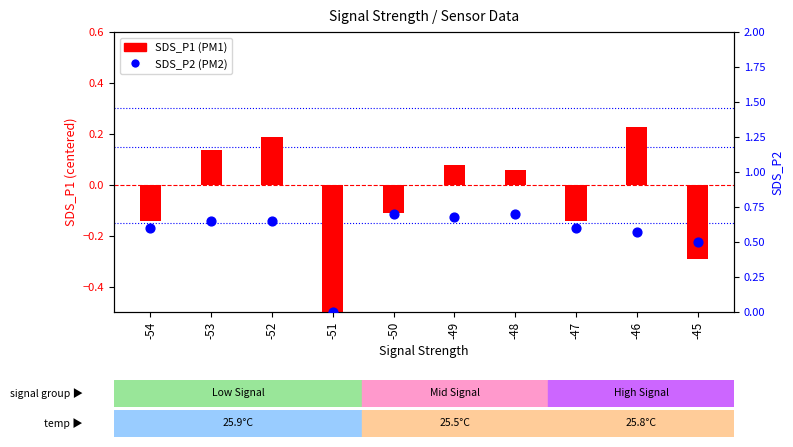

Which series has the widest spread of Y values?

SDS_P1